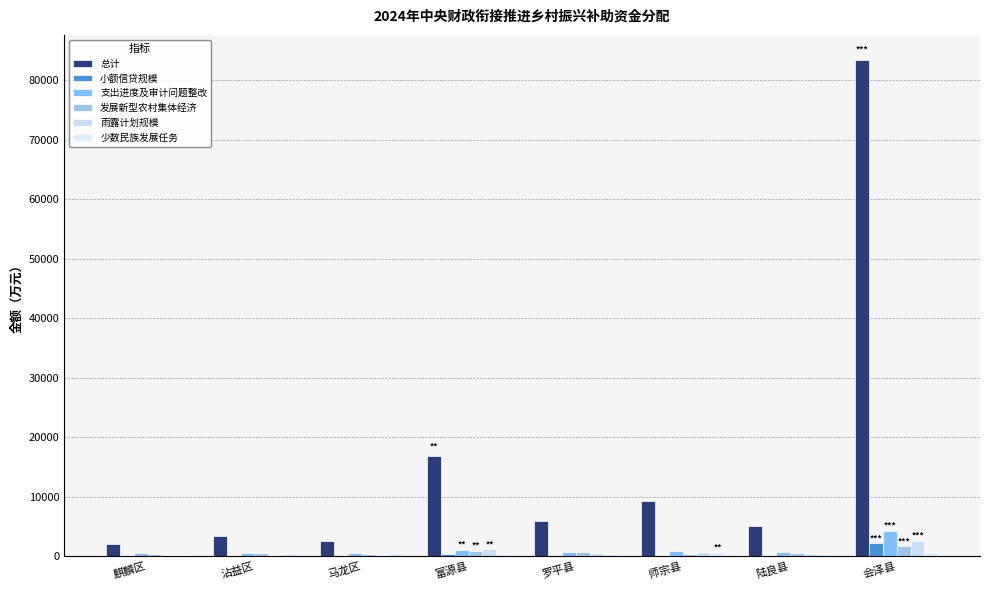

How many groups of bars are there?

8